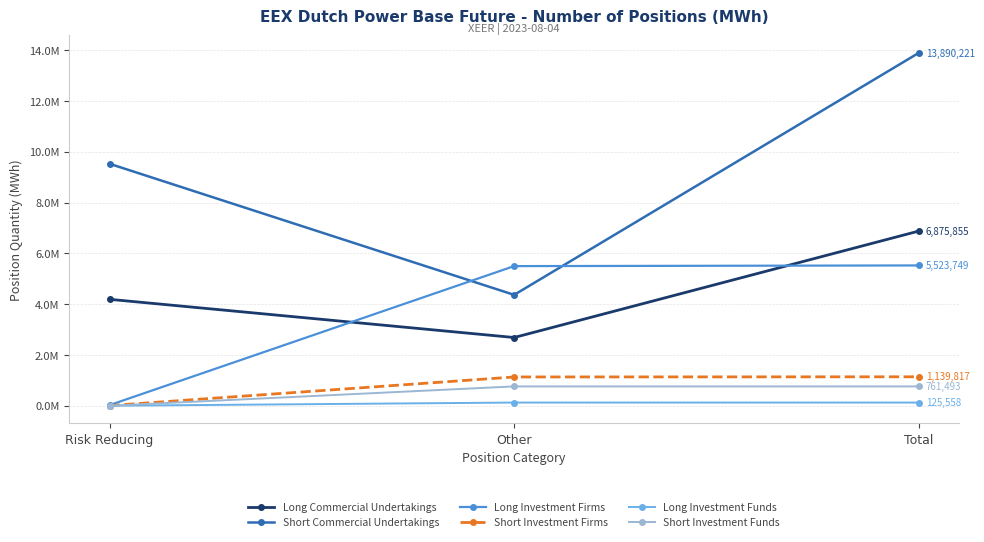

What is the average value of the Short Investment Firms series?

759878